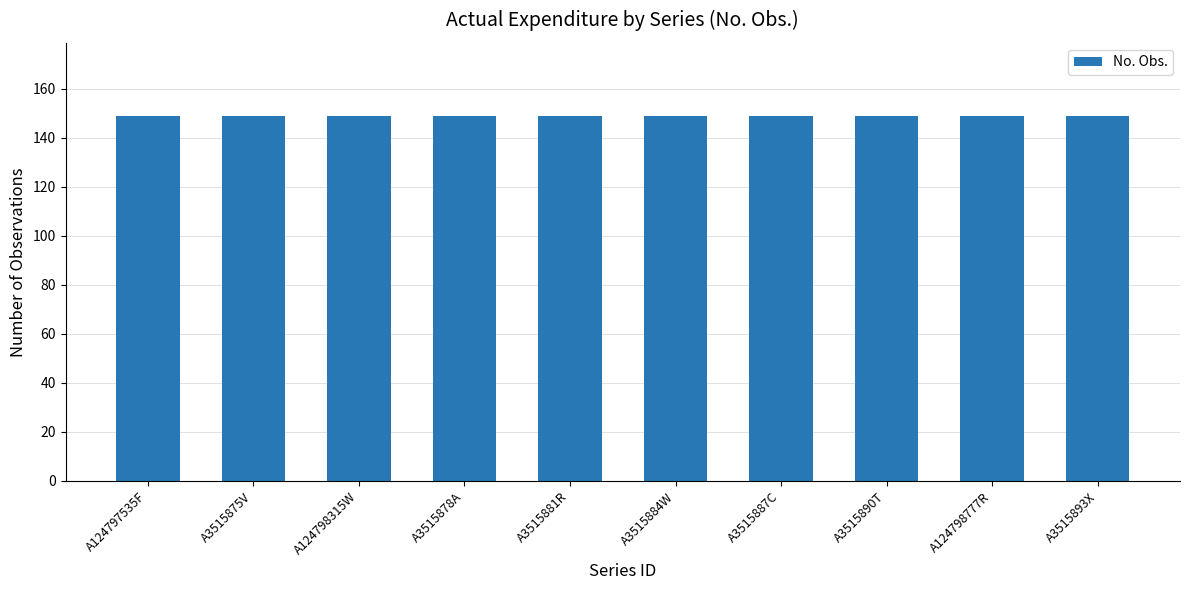

What is the greatest value displayed?

149